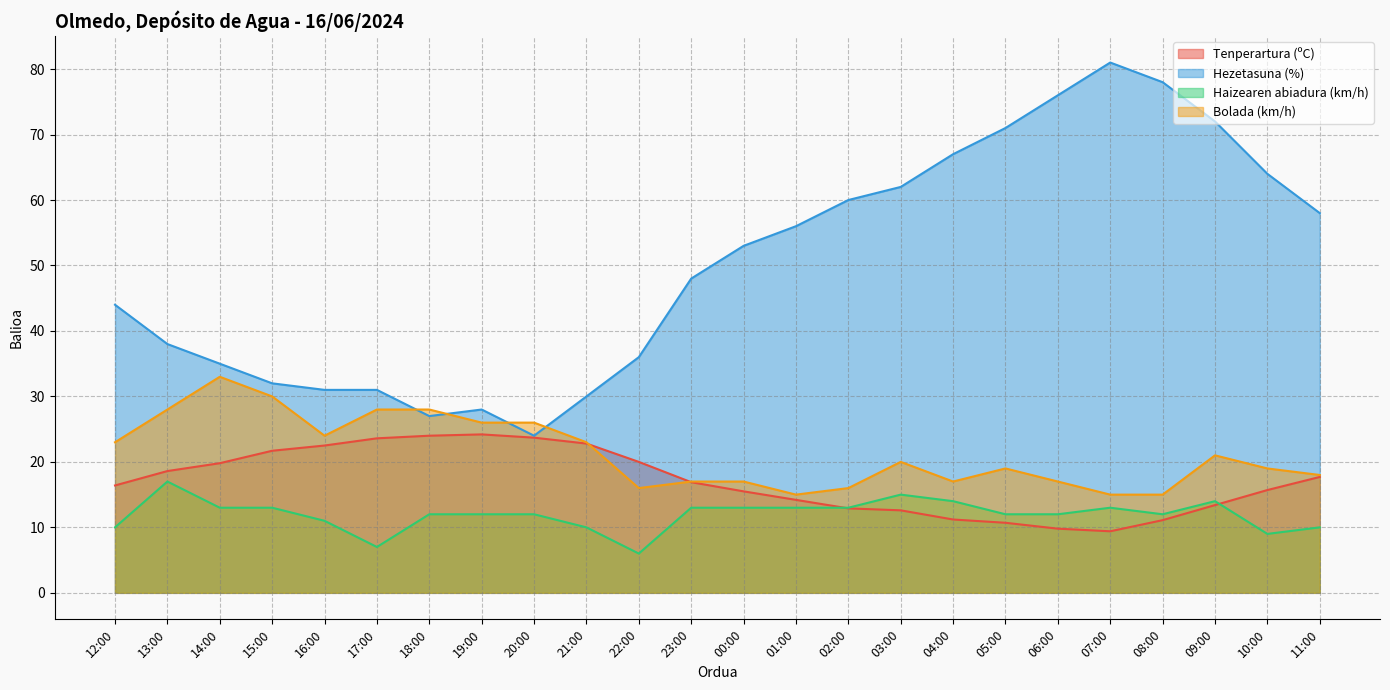

What is the spread (max minus min) of values at 10:00?

55.0